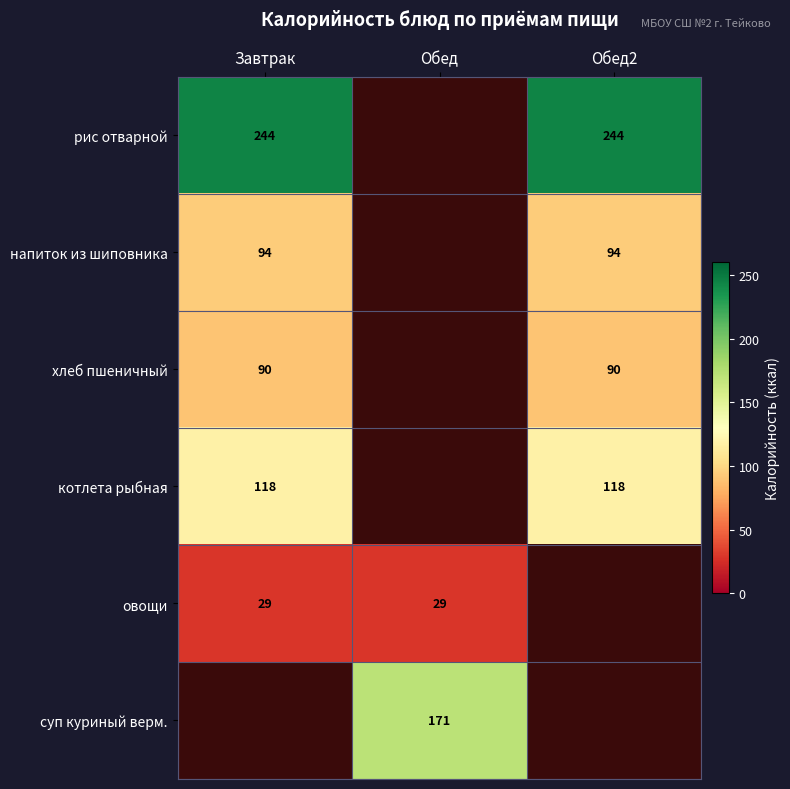

The хлеб пшеничный series shows 126.1 at Обед2. True or false?

False